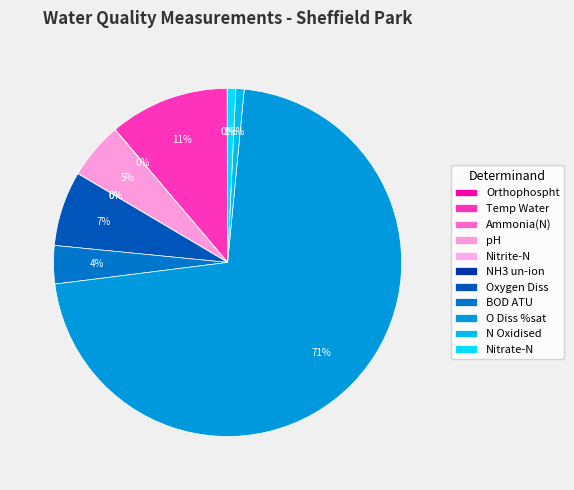

What portion of the pie excludes O Diss %sat?

28.5%